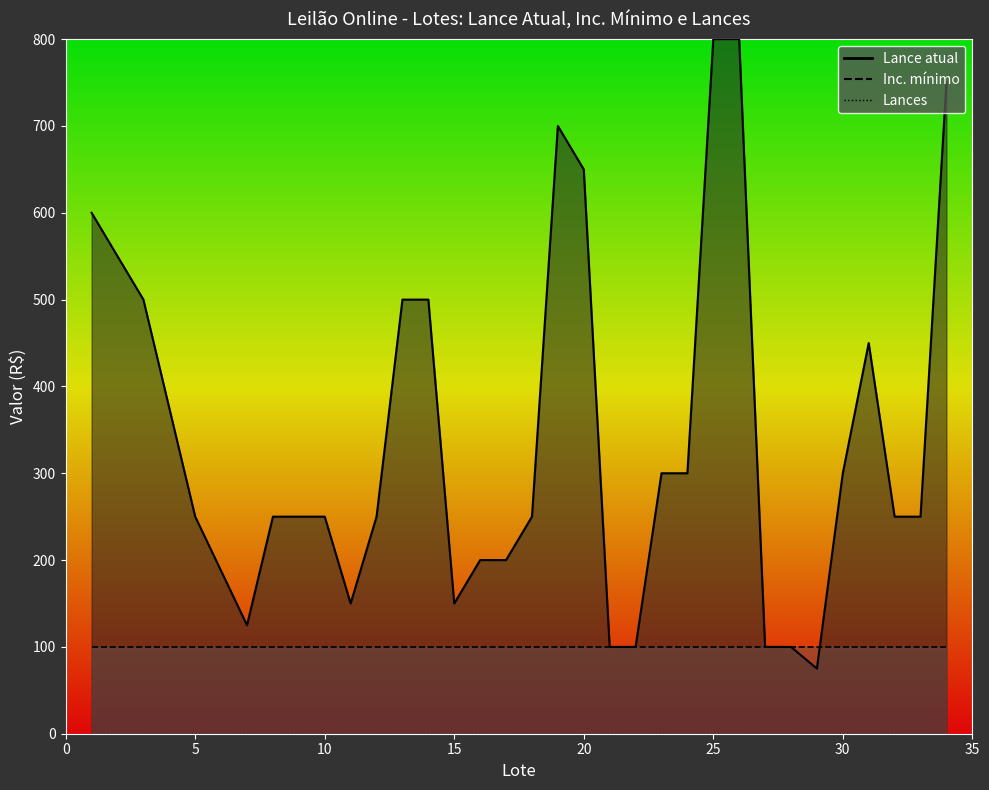

List the series in order of their overall mean, lowest first.

Lances, Inc. mínimo, Lance atual